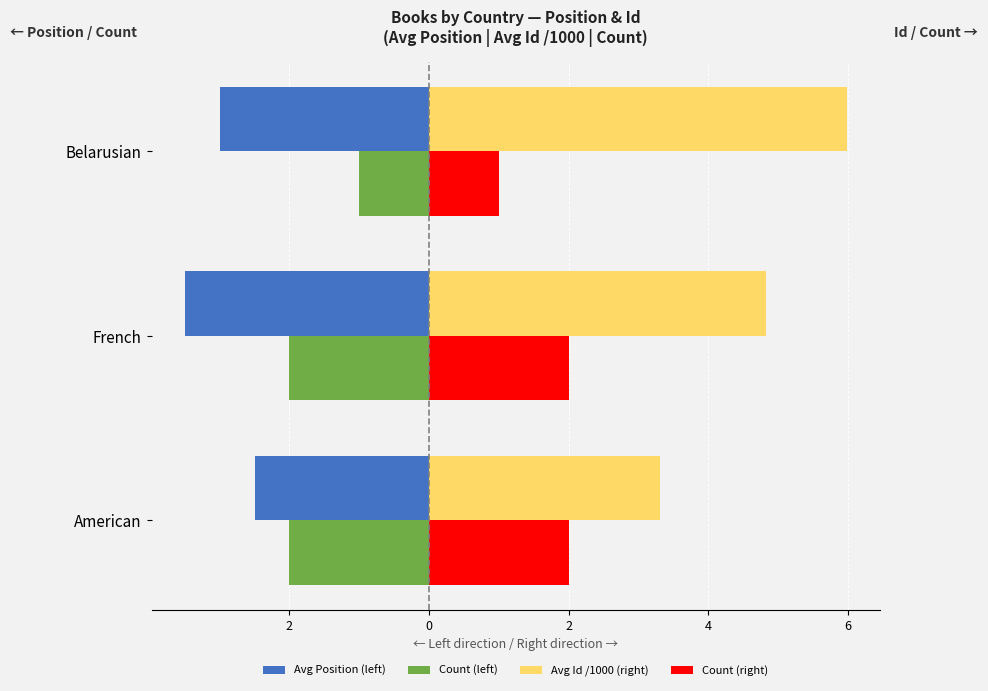

What is the difference between the maximum and second lowest values in the Avg Position (left) series?

0.5